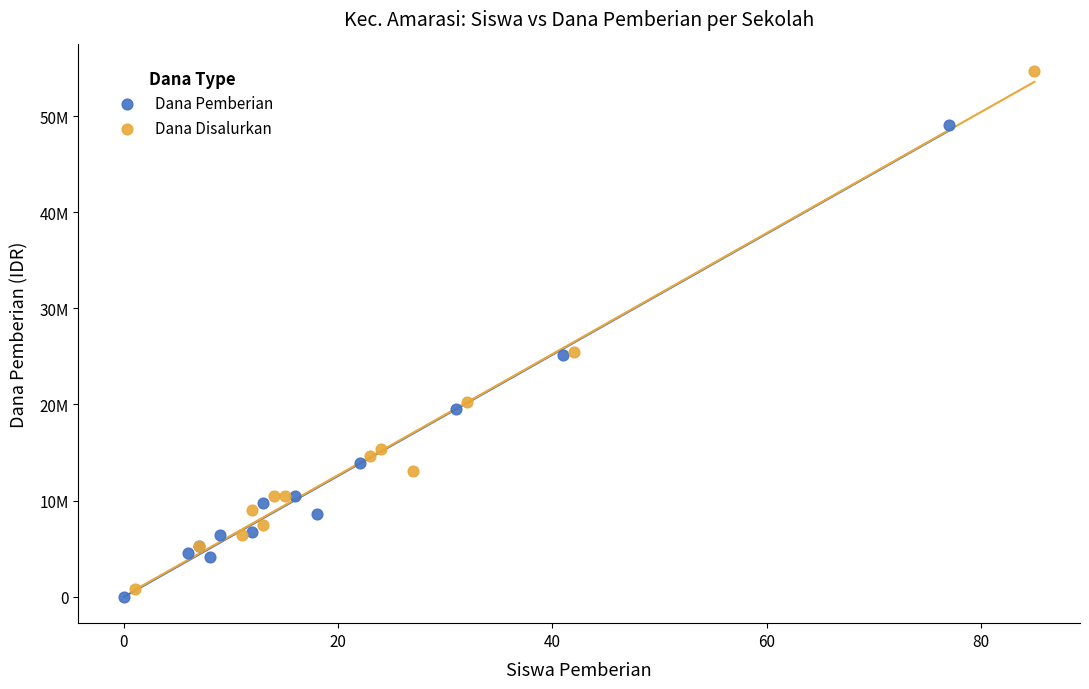

What are all the series names shown in the legend?

Dana Pemberian, Dana Disalurkan